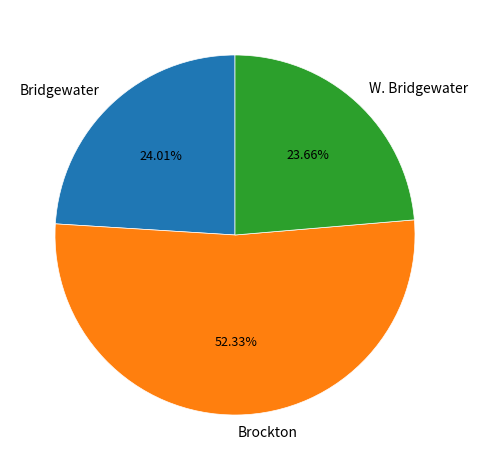

Which slice is the largest?

Brockton